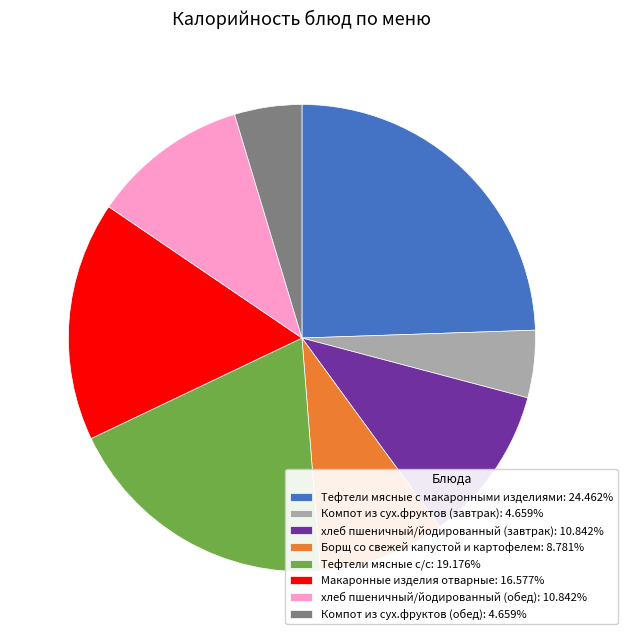

Does any single category account for the majority?

No